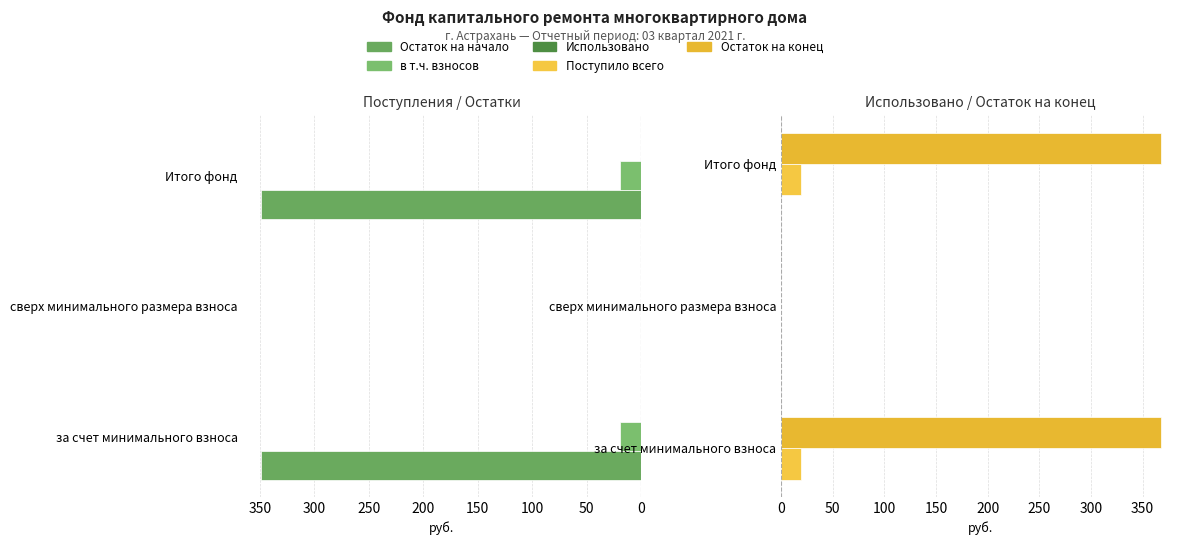

What is the sum of all Остаток на конец values?

735.7